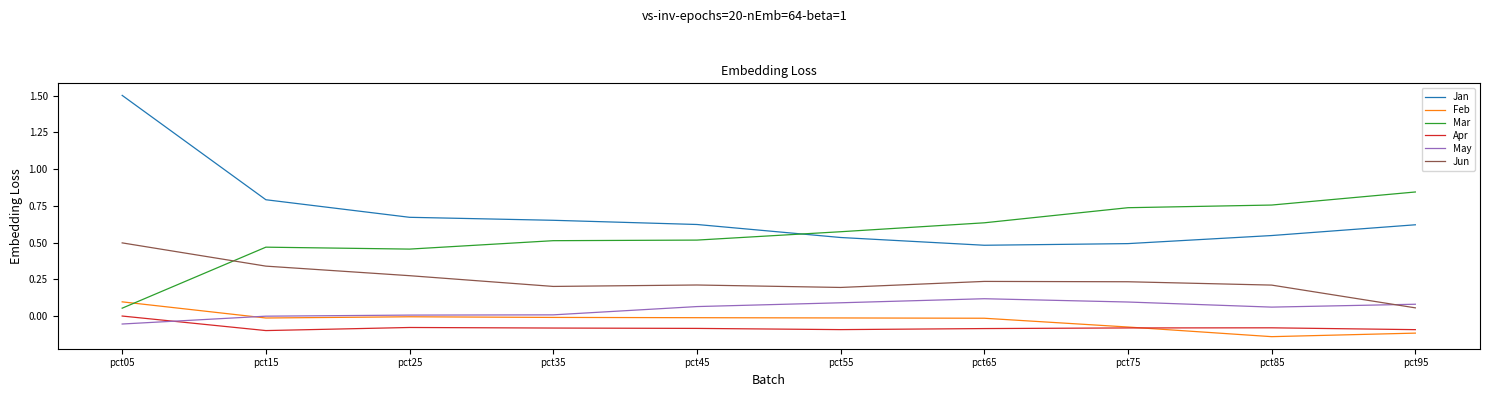

Does the chart have visible grid lines?

No